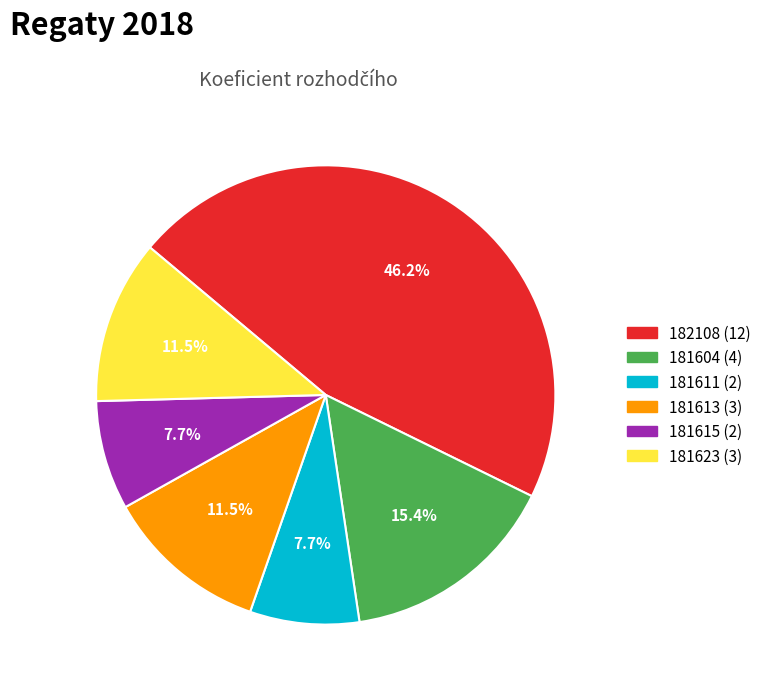

To the nearest percent, what is the average slice percentage?

17%